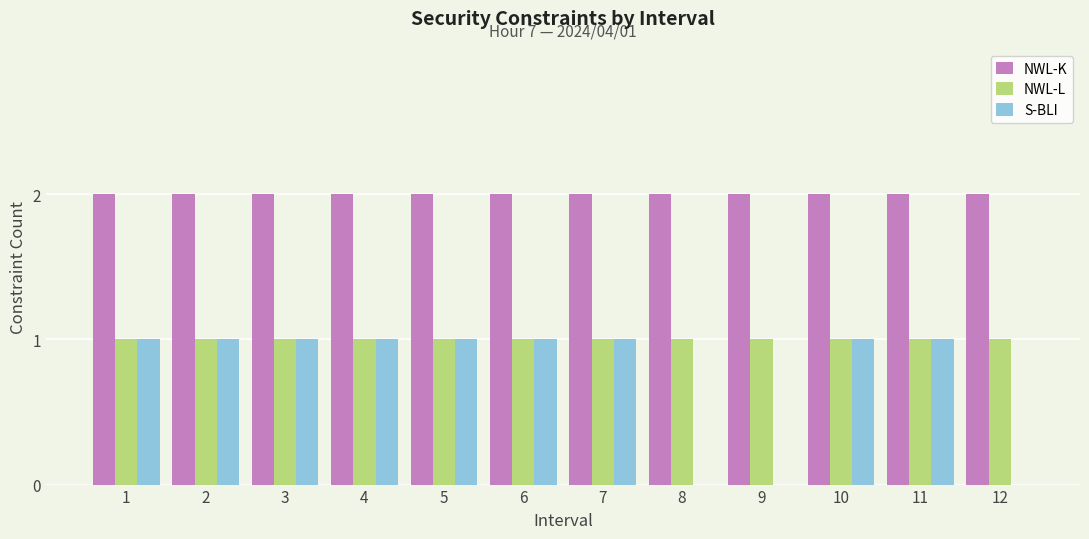

Which series has the largest total across all categories?

NWL-K